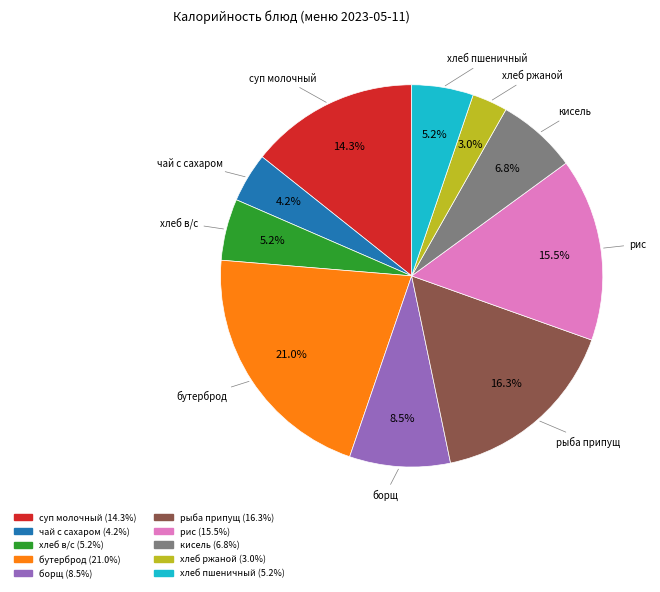

Is there a majority slice in this chart?

No